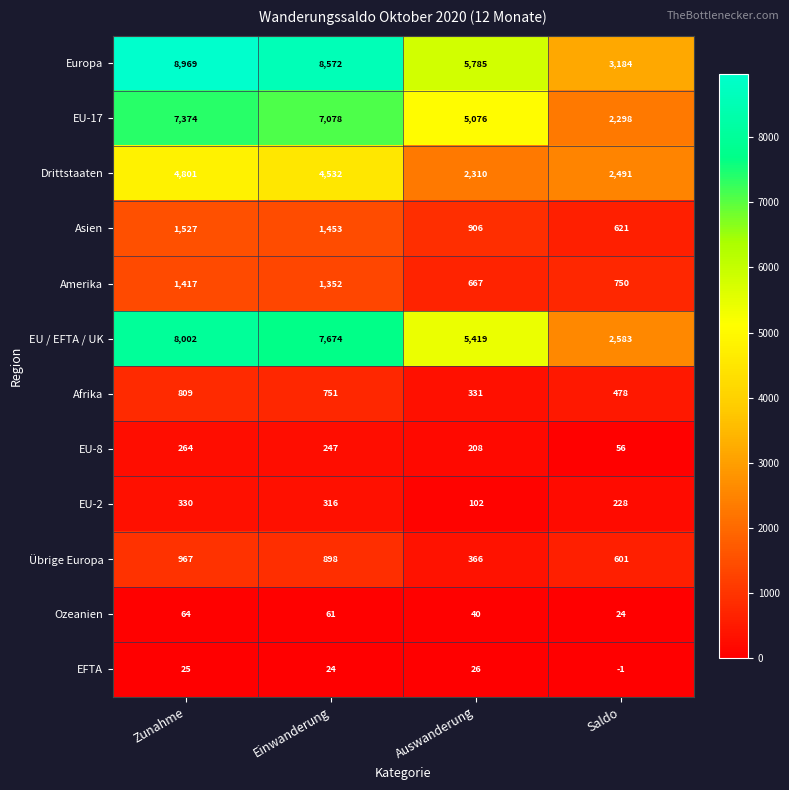

At which category is the sum across all series the highest?

Zunahme